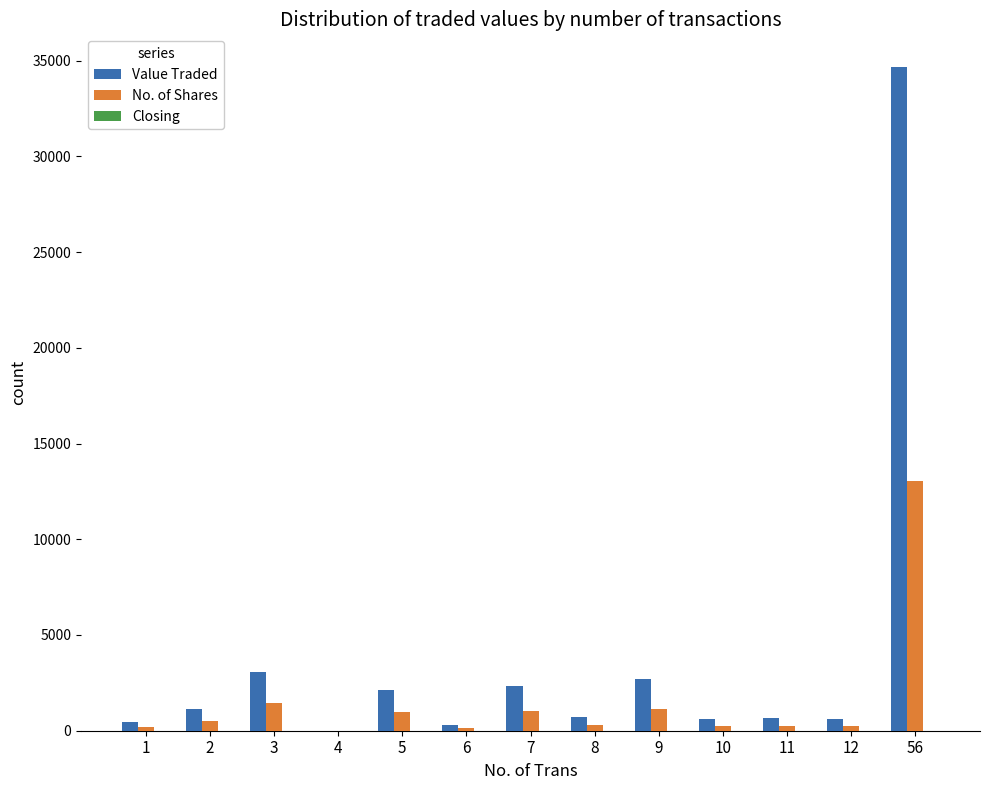

At which category is the sum across all series the highest?

56